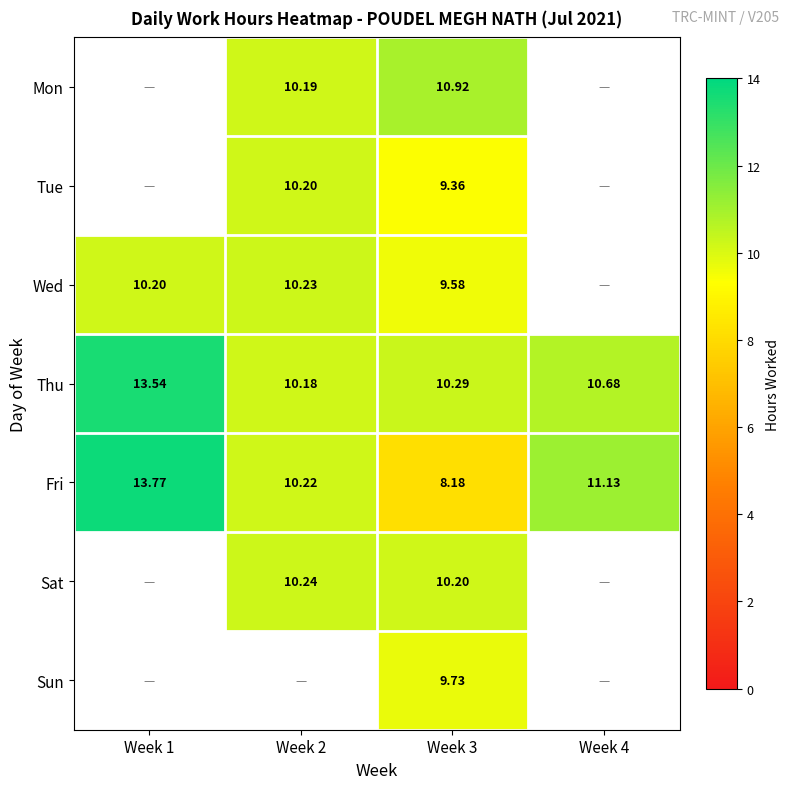

Is the value of Wed at Week 1 greater than the value of Fri at Week 2?

No